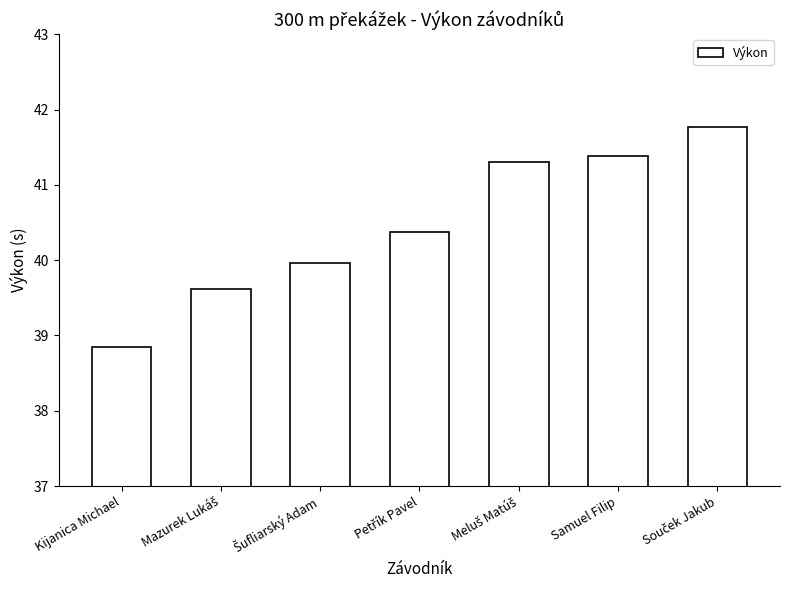

Is it true that the value at Samuel Filip is 73.2?

False